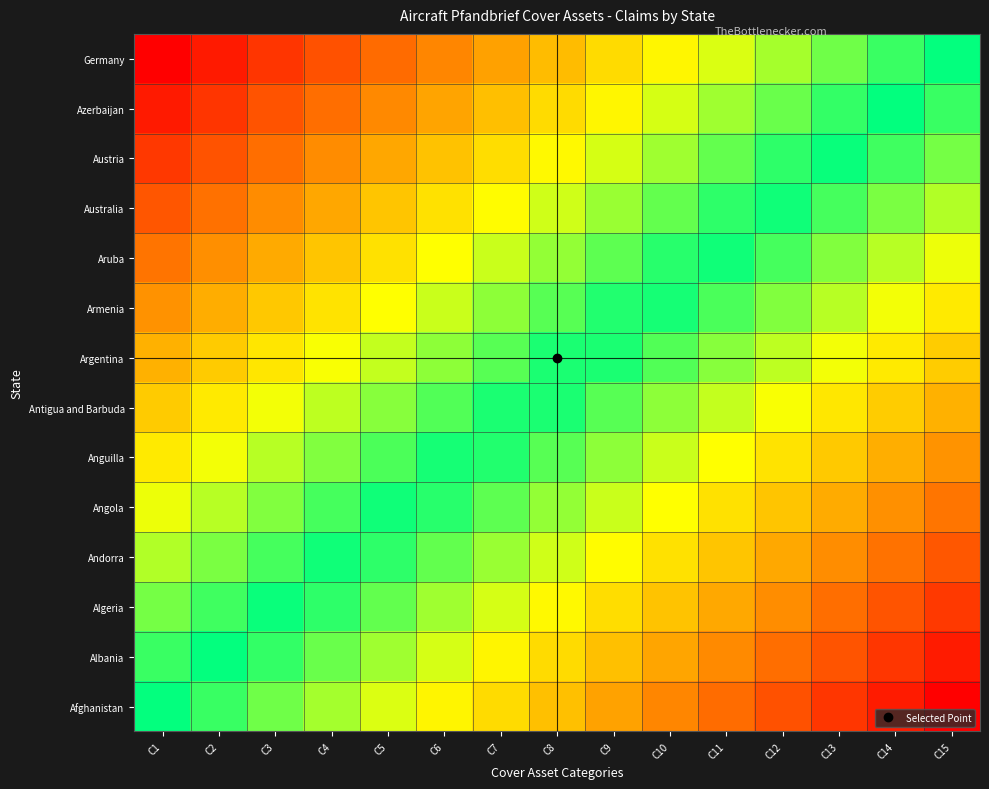

Which label corresponds to the smallest value in the chart?

C15